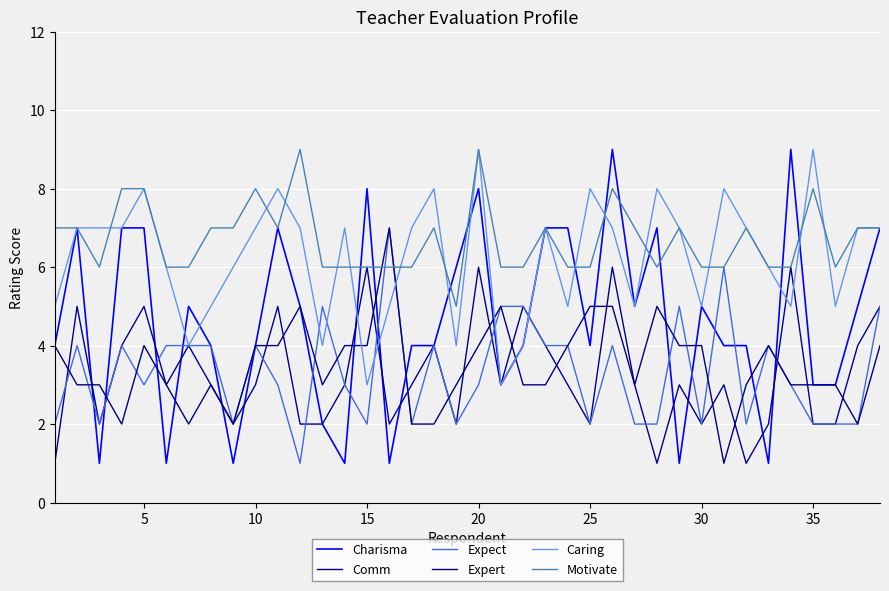

True or false: Motivate and Comm cross at least once.

False